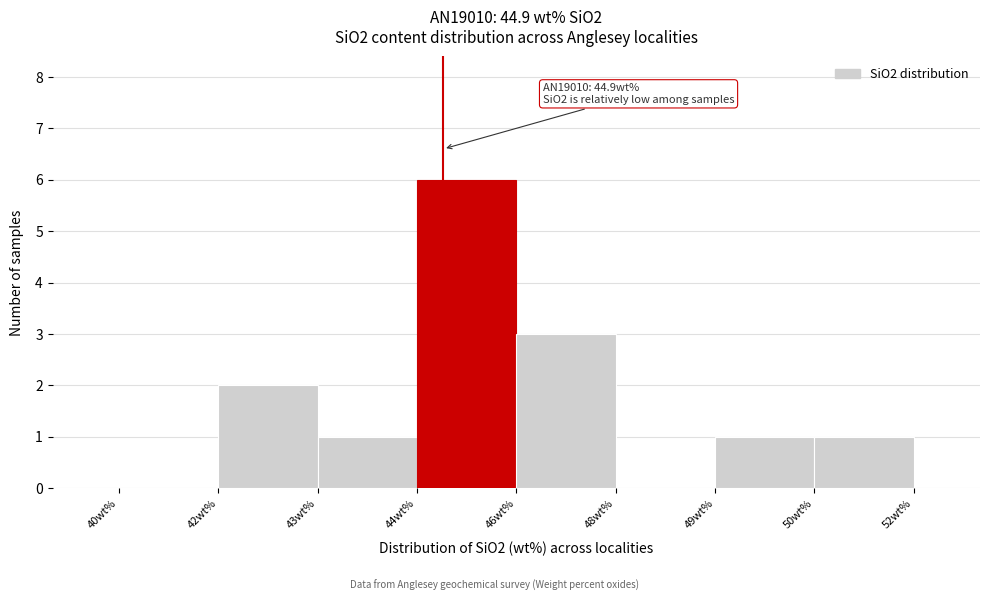

Reading left to right, transcribe all the data shown in this chart.

40wt%=0	42wt%=2	43wt%=1	44wt%=6	46wt%=3	48wt%=0	49wt%=1	50wt%=1